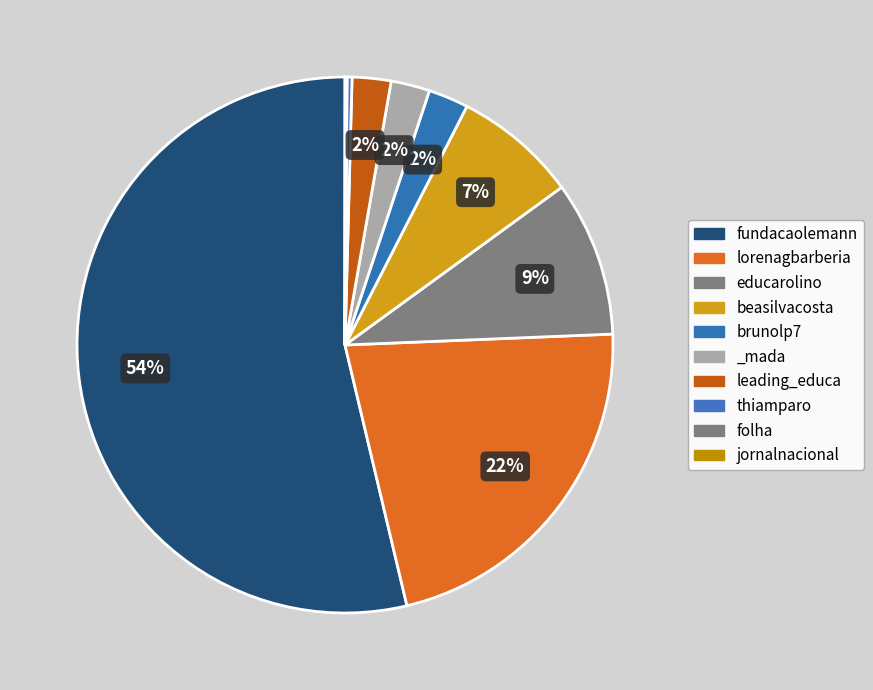

How many slices are in this pie chart?

10